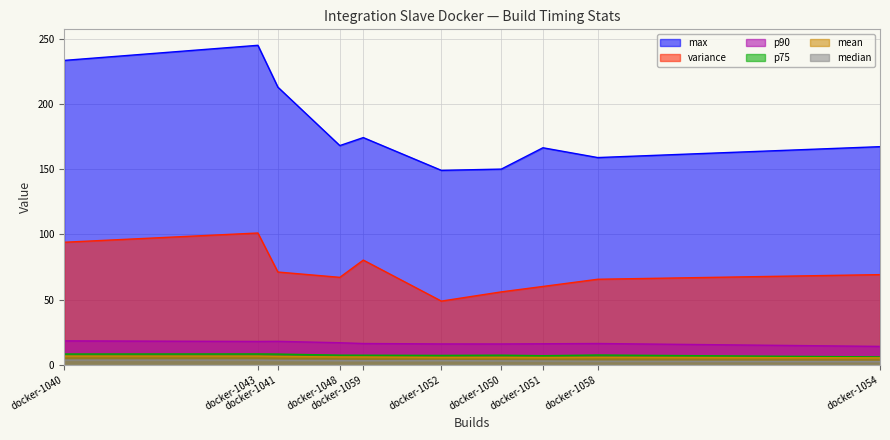

At which category does p90 reach its first local valley?

1050